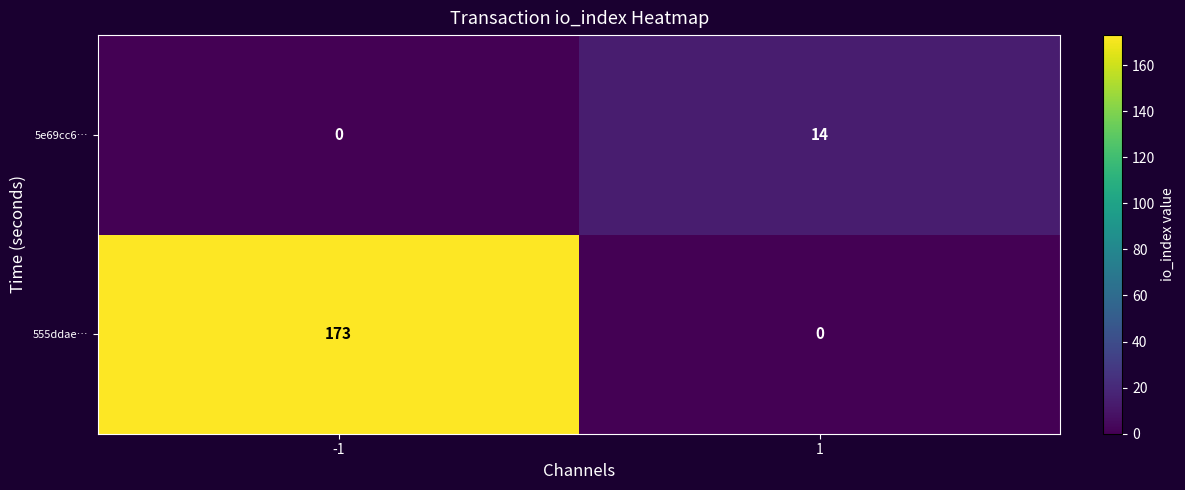

The value of 5e69cc6… at -1 is -7. True or false?

False